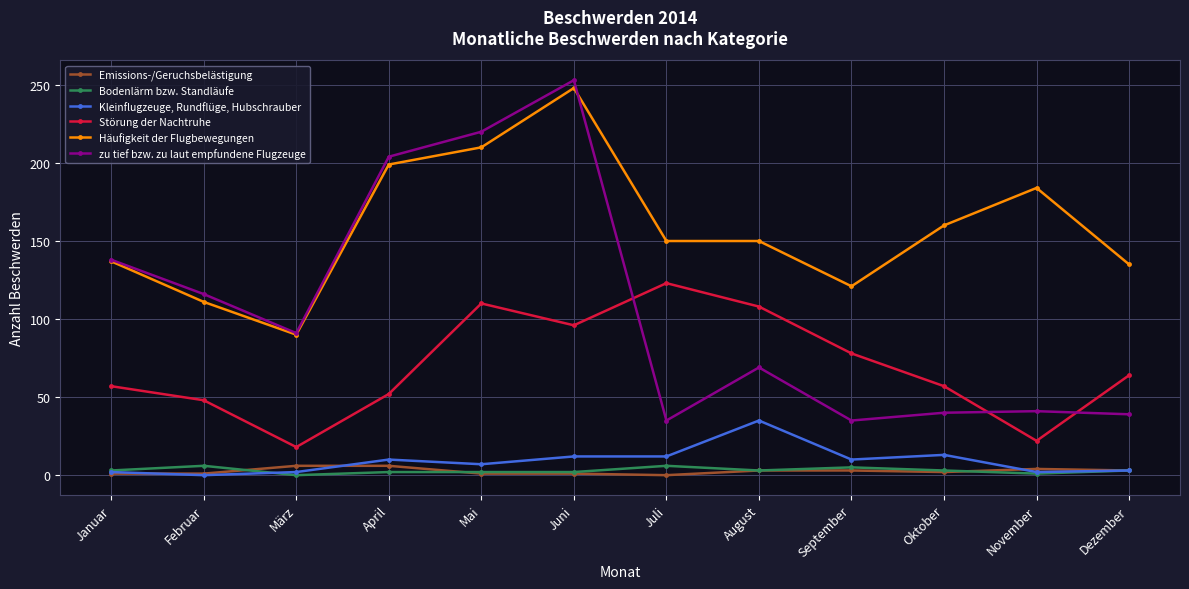

What is the total value across all series at November?

254